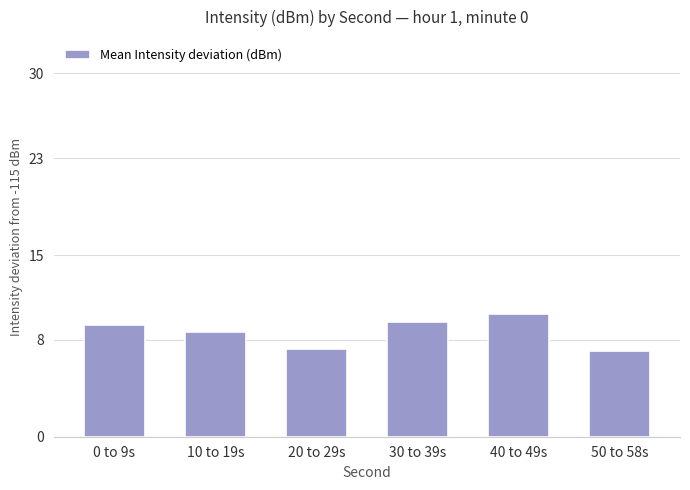

What is the change in value from 20 to 29s to 40 to 49s?

+2.8